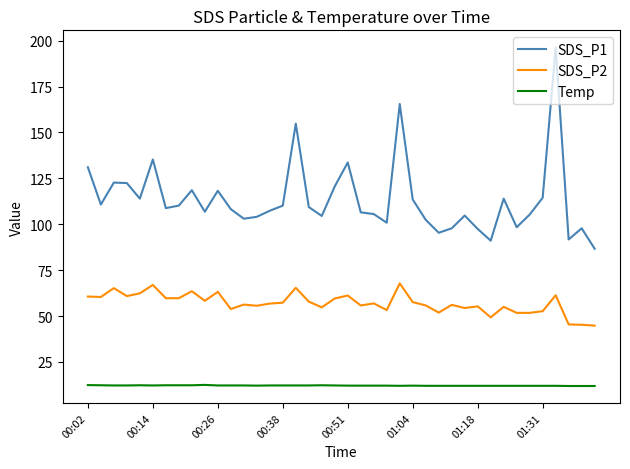

Rank the series by their average value, from lowest to highest.

Temp, SDS_P2, SDS_P1